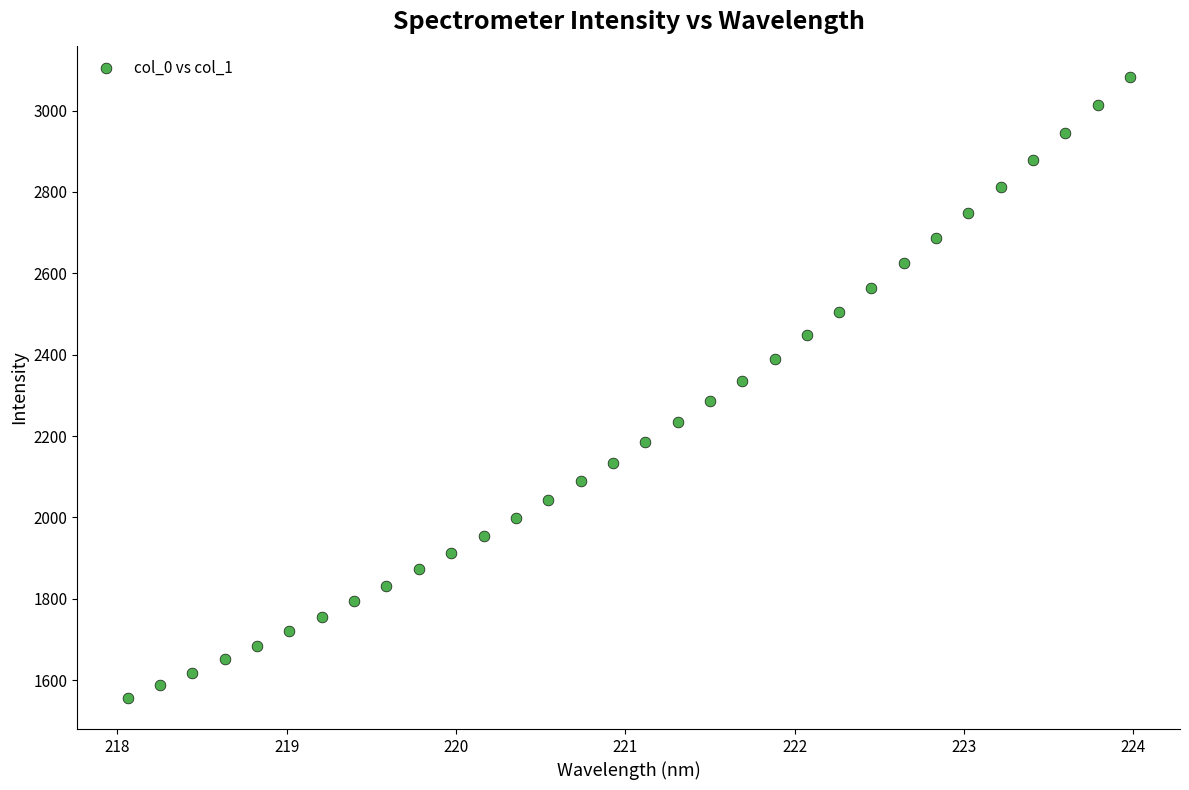

What is the range of X values (max minus min)?

5.9